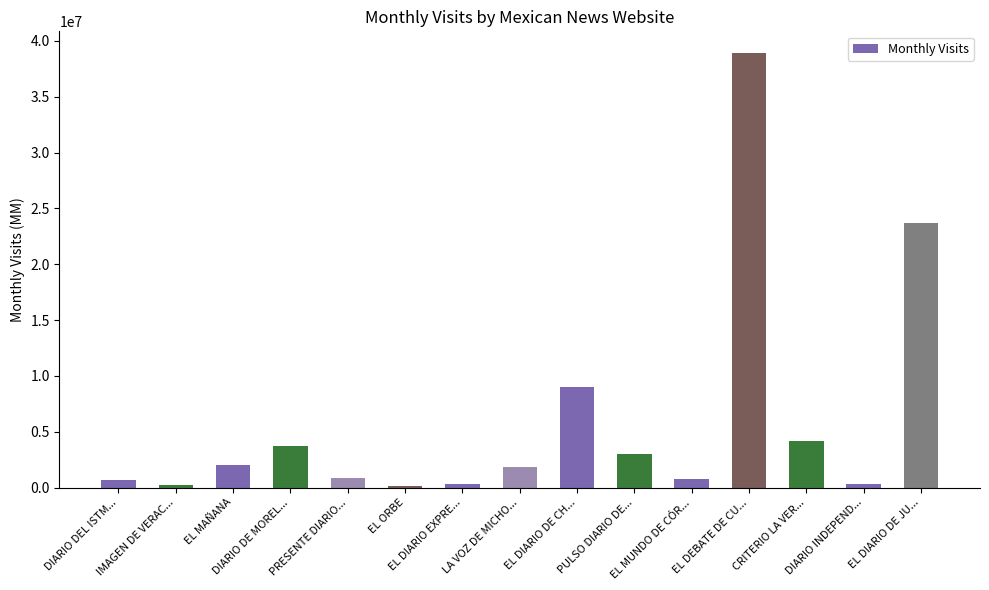

What is the change in value from EL DIARIO EXPRE... to CRITERIO LA VER...?

+3837815